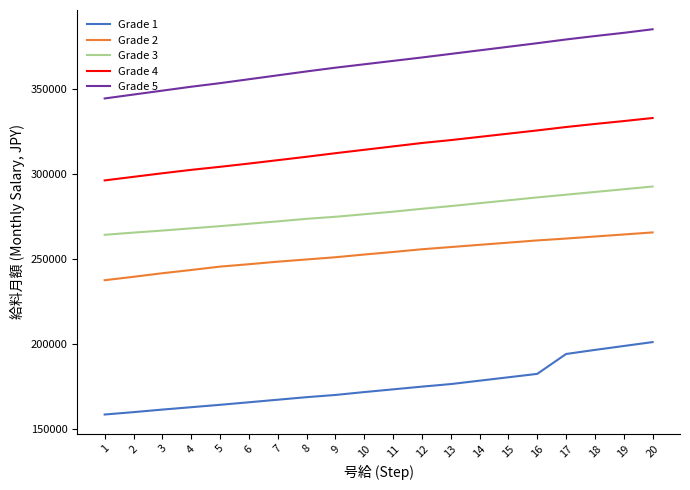

What is the minimum value for Grade 5?

344400